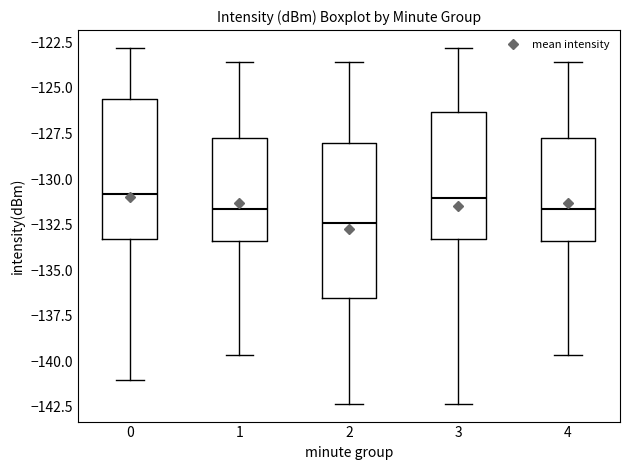

Which box is the tallest, from its lower edge to its upper edge?

2